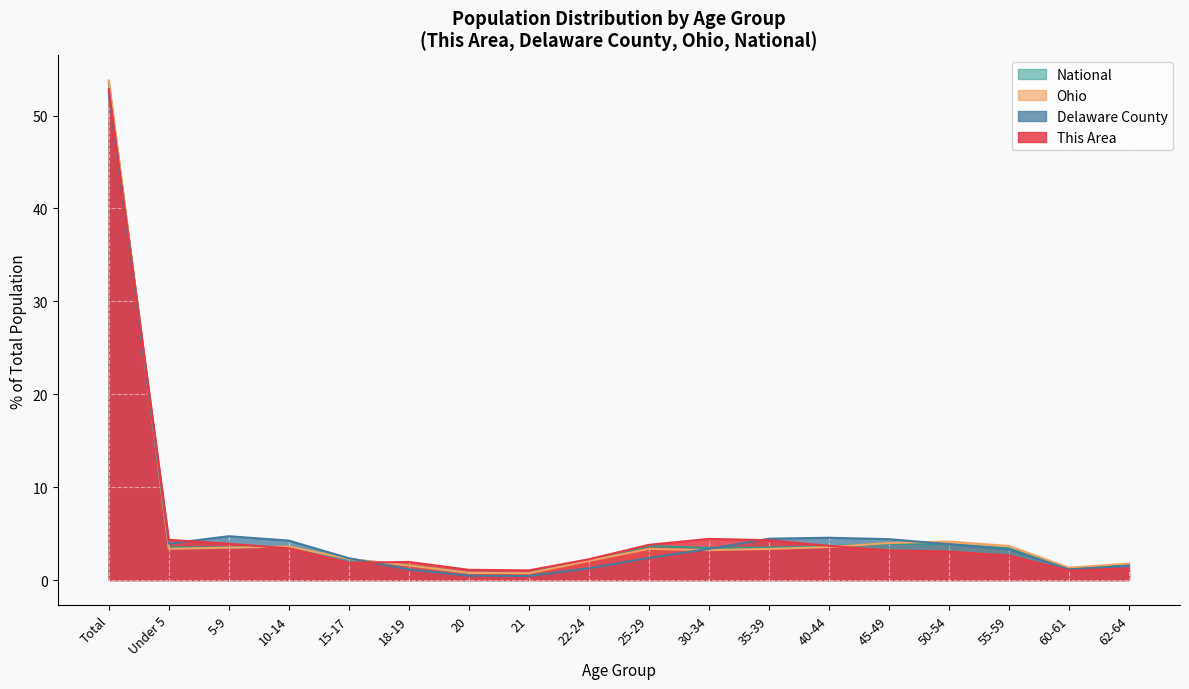

At which category is the sum across all series the highest?

Total